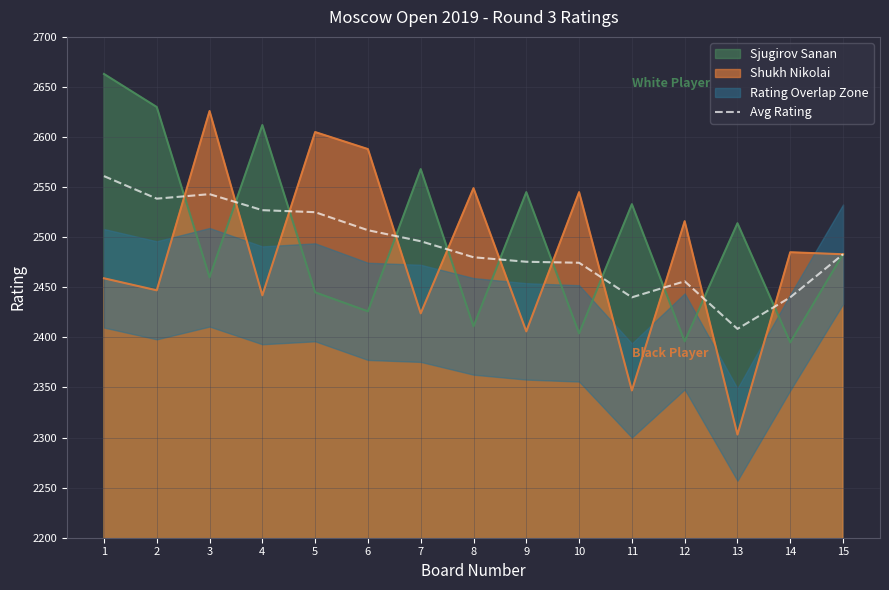

List the labels in order of value, smallest first.

13, 11, 14, 12, 10, 9, 8, 15, 7, 6, 5, 4, 2, 3, 1